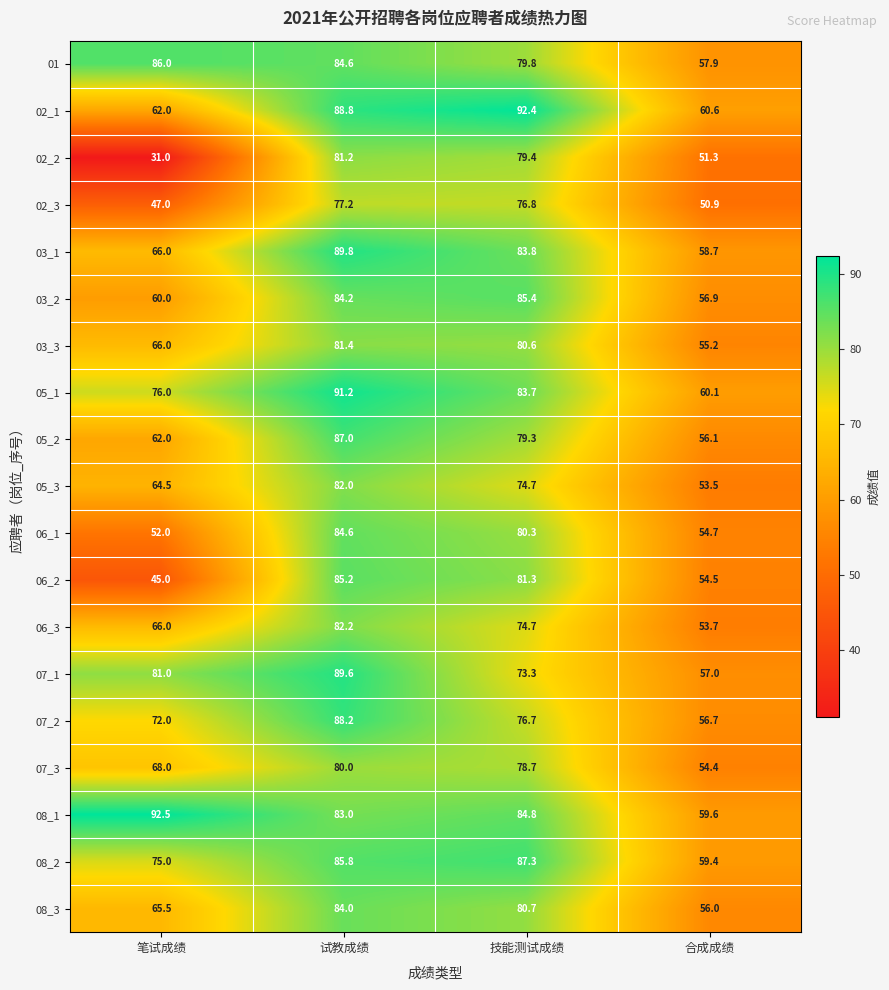

Which series has the largest range (max minus min)?

02_2